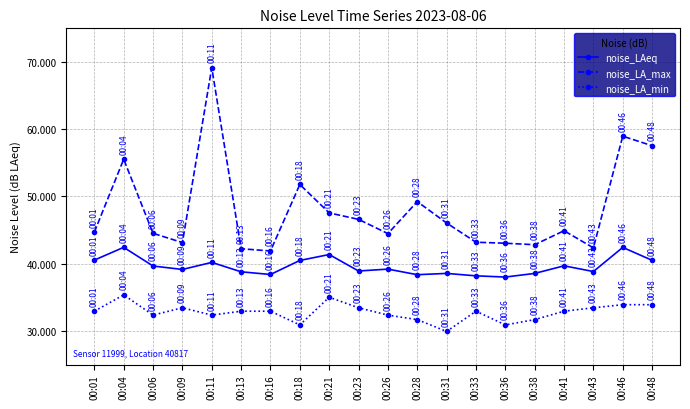

Where does the noise_LA_max series first go above 44?

00:01